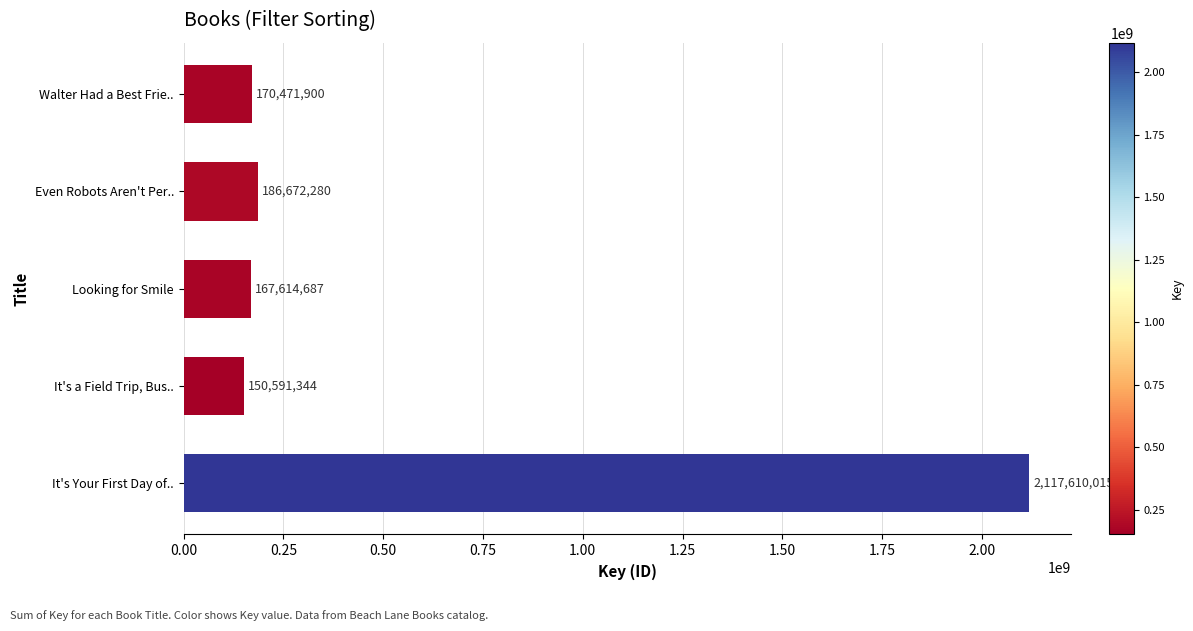

What is the label of the 2nd bar from the bottom?

It's a Field Trip, Bus..